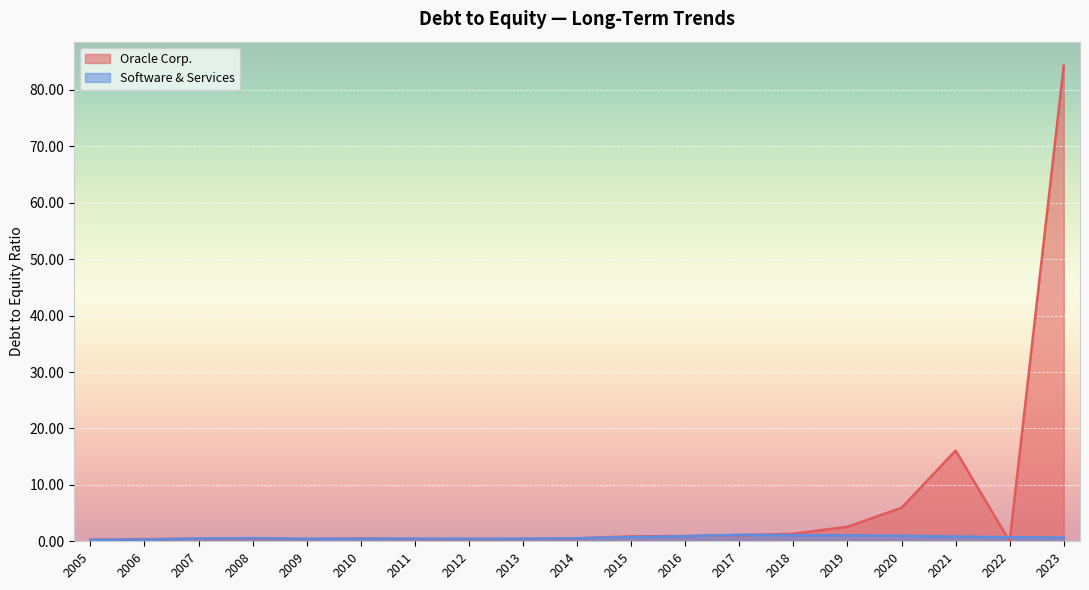

Is the value of Software & Services at 2005 greater than the value of Oracle Corp. at 2021?

No